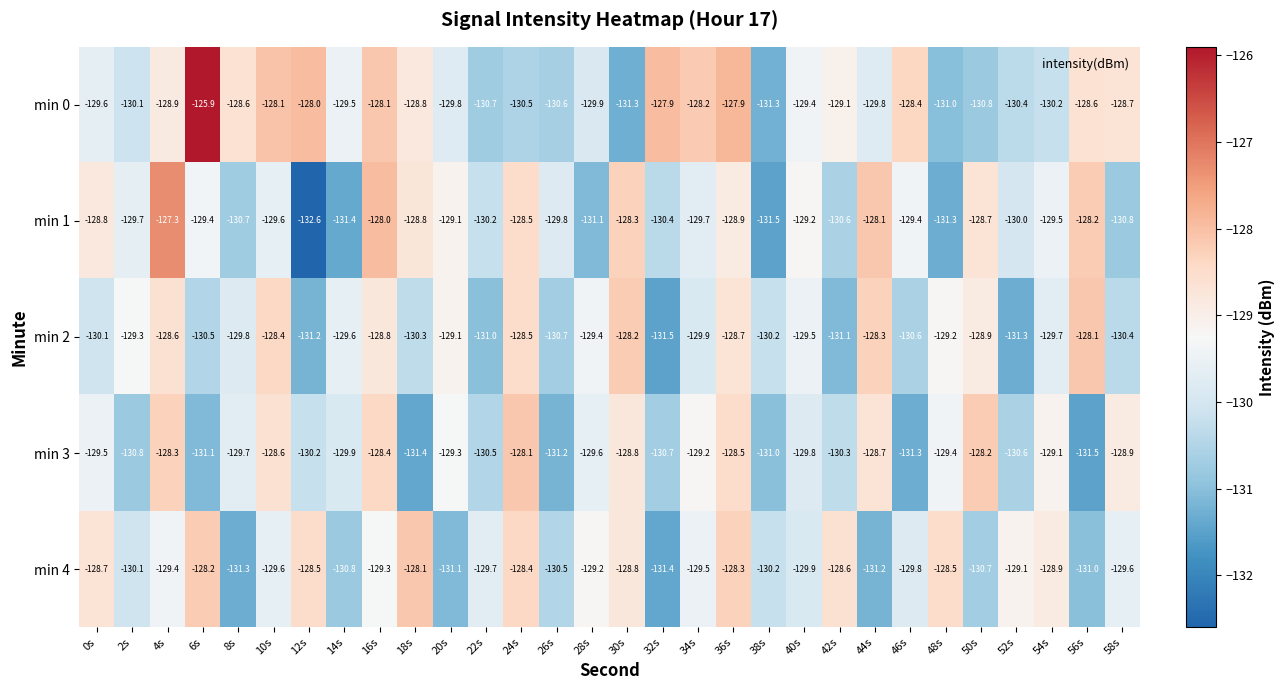

The value of min 4 at 26s is -130.5. True or false?

True